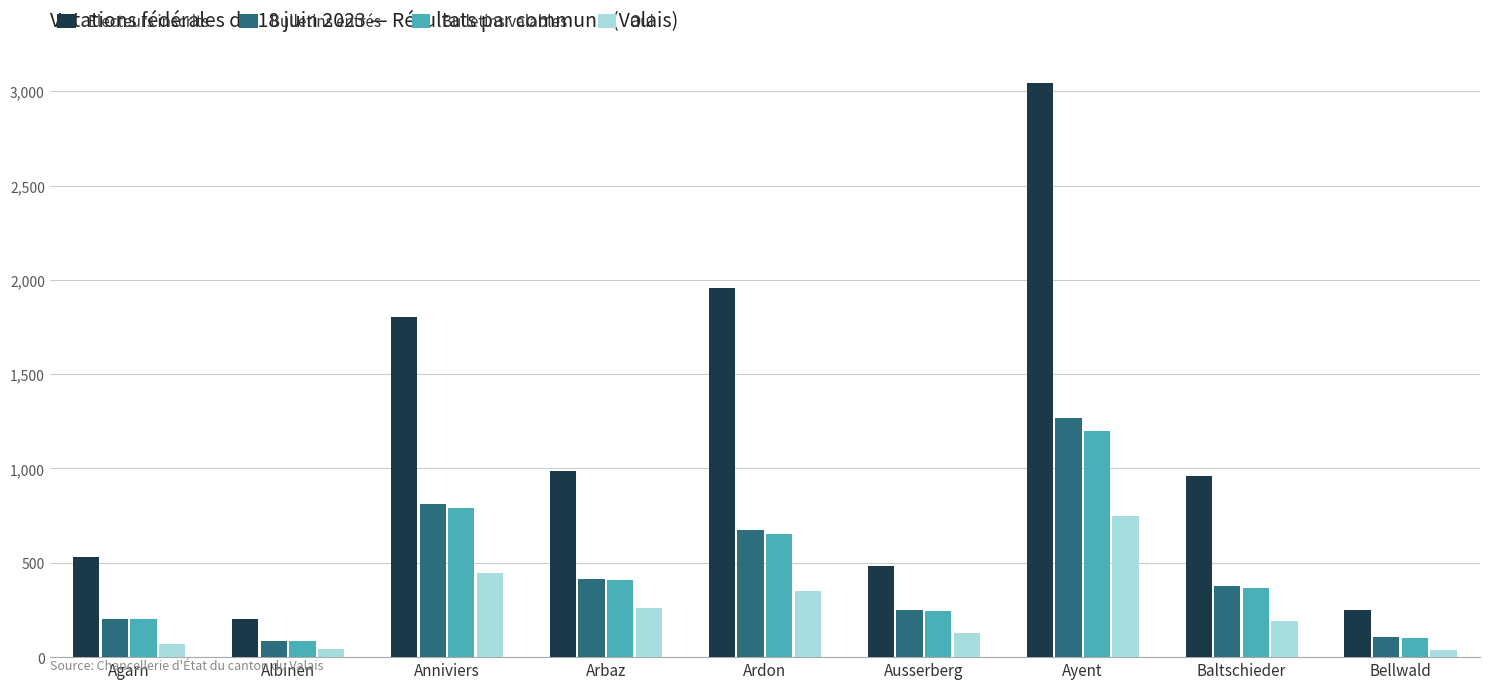

Which series changed the most between Agarn and Anniviers?

Electeurs inscrits